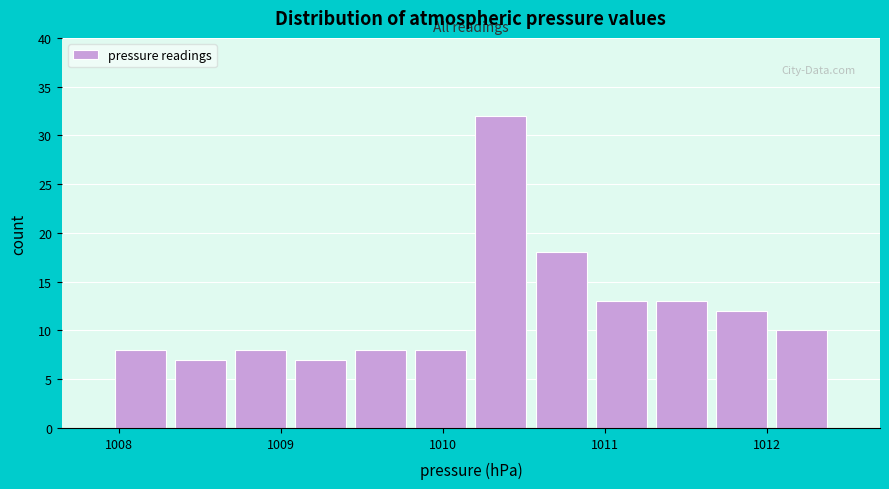

Around what value on the x-axis is the tallest bar? Give the approximate position of its centre, as read against the axis.

1010.4